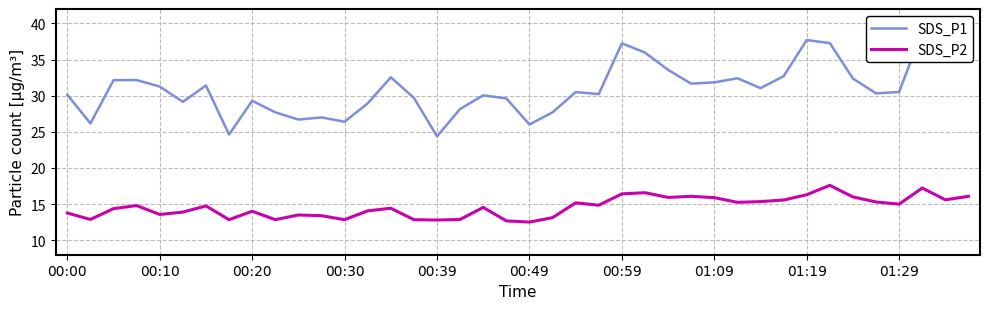

True or false: SDS_P1 and SDS_P2 cross at least once.

False